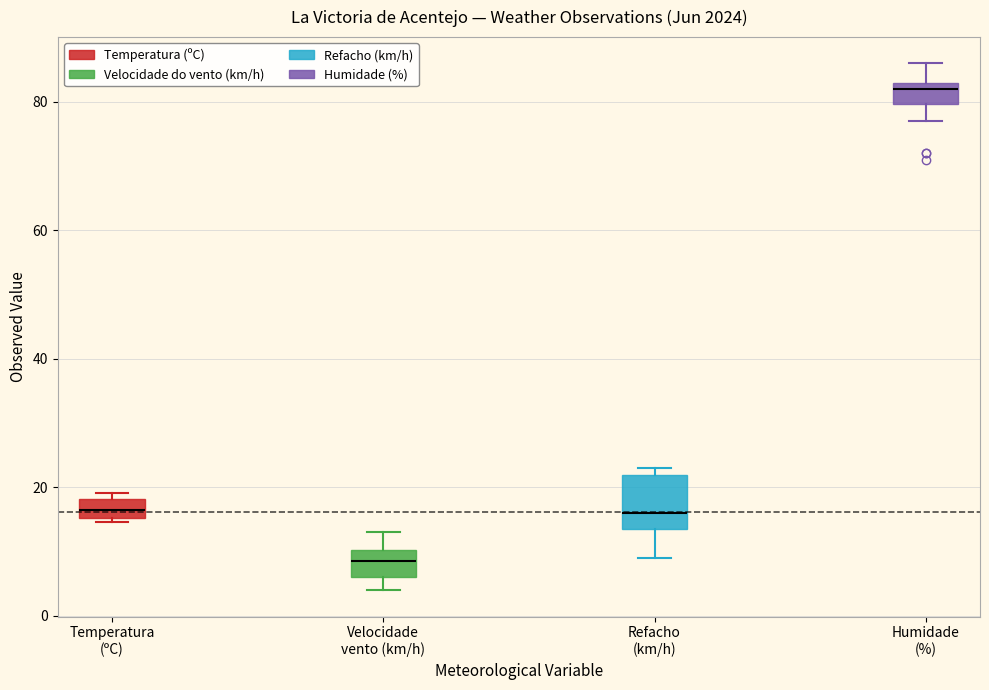

Which box is the tallest, from its lower edge to its upper edge?

Refacho (km/h)